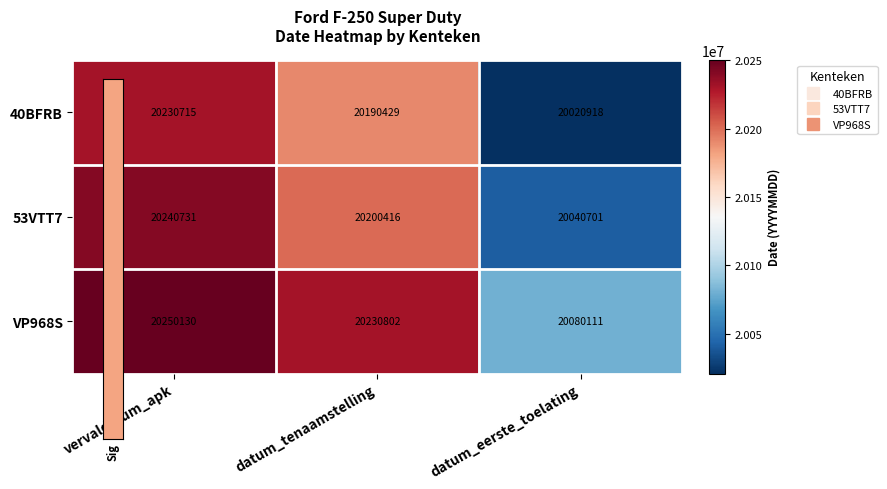

Reading right to left, what are all the values shown in this chart?

40BFRB: datum_eerste_toelating=20020918	datum_tenaamstelling=20190429	vervaldatum_apk=20230715
53VTT7: datum_eerste_toelating=20040701	datum_tenaamstelling=20200416	vervaldatum_apk=20240731
VP968S: datum_eerste_toelating=20080111	datum_tenaamstelling=20230802	vervaldatum_apk=20250130